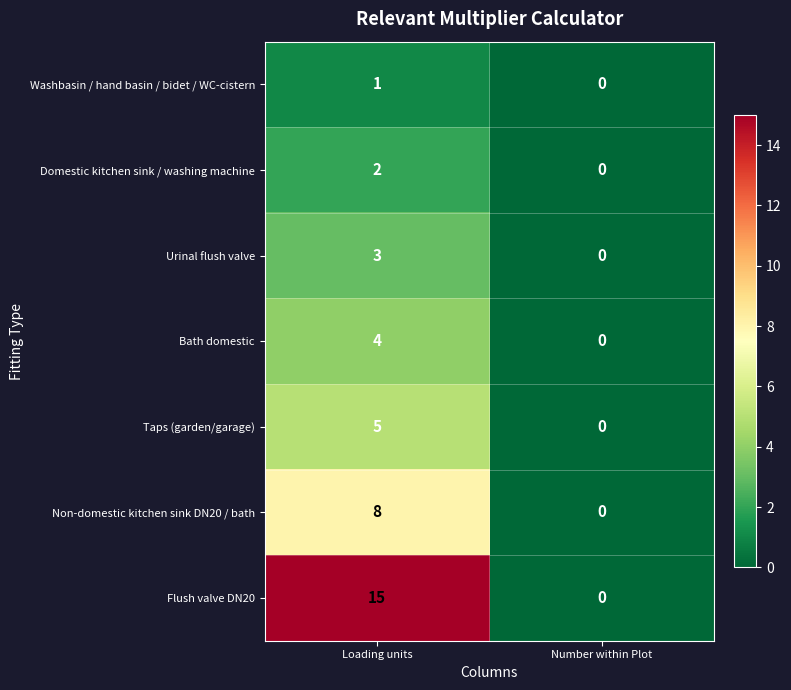

True or false: Taps (garden/garage) has a value of -3 at Number within Plot.

False